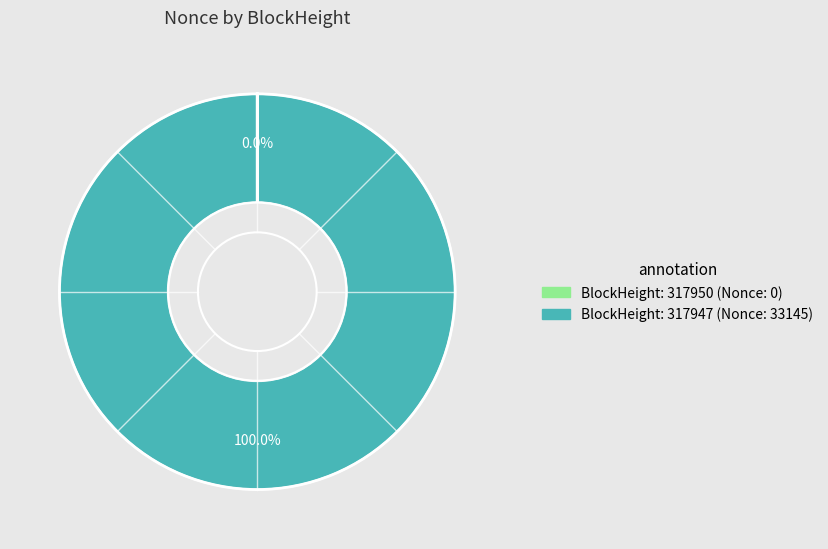

Is there a majority slice in this chart?

Yes